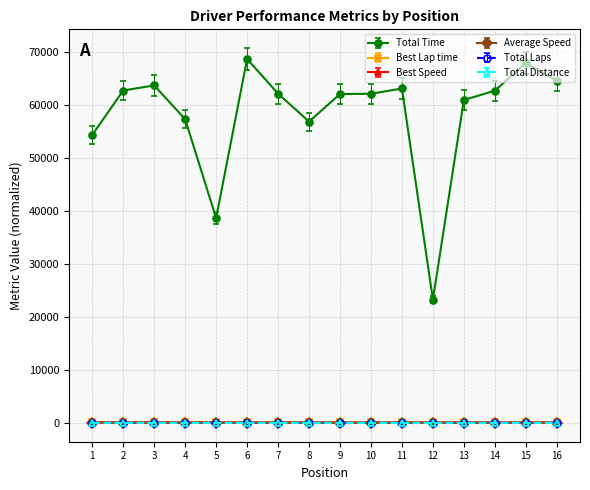

Which series has the largest total across all categories?

Total Time